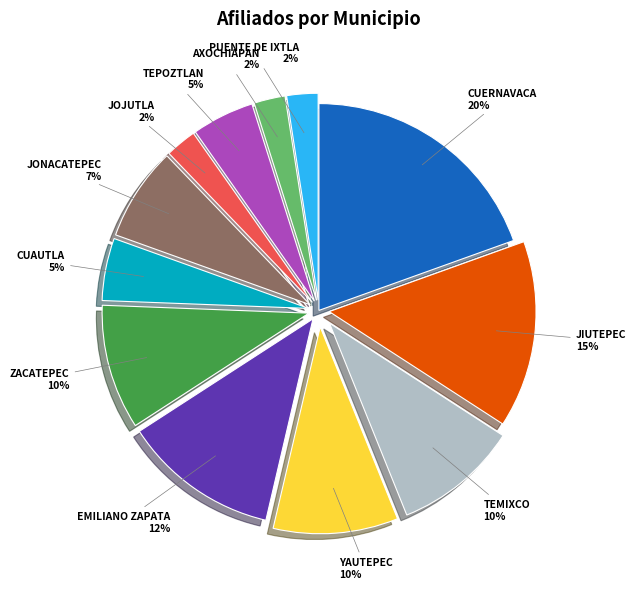

Which has a higher value, JONACATEPEC or TEMIXCO?

TEMIXCO